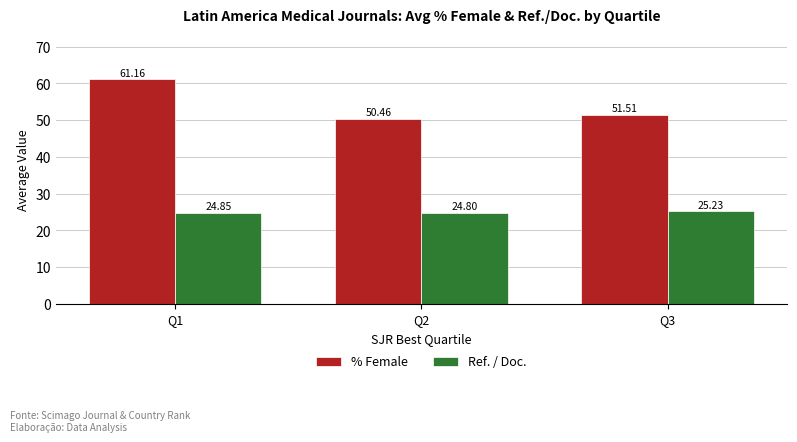

What is the value of the % Female bar at the 3rd from the left?

51.5